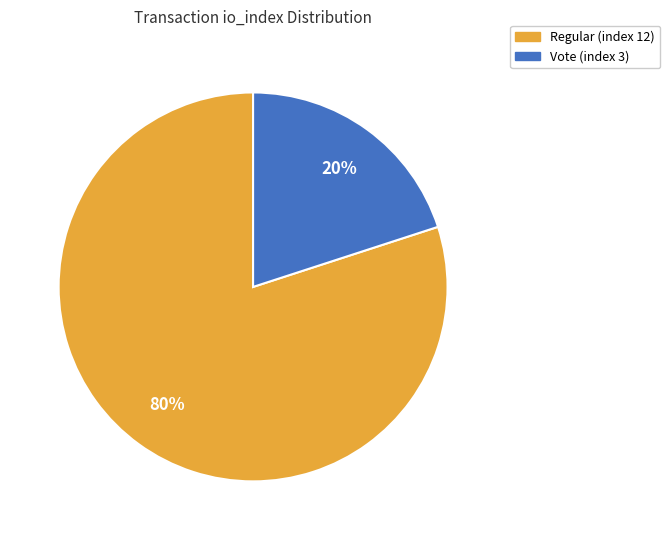

Which has a higher value, Regular (index 12) or Vote (index 3)?

Regular (index 12)